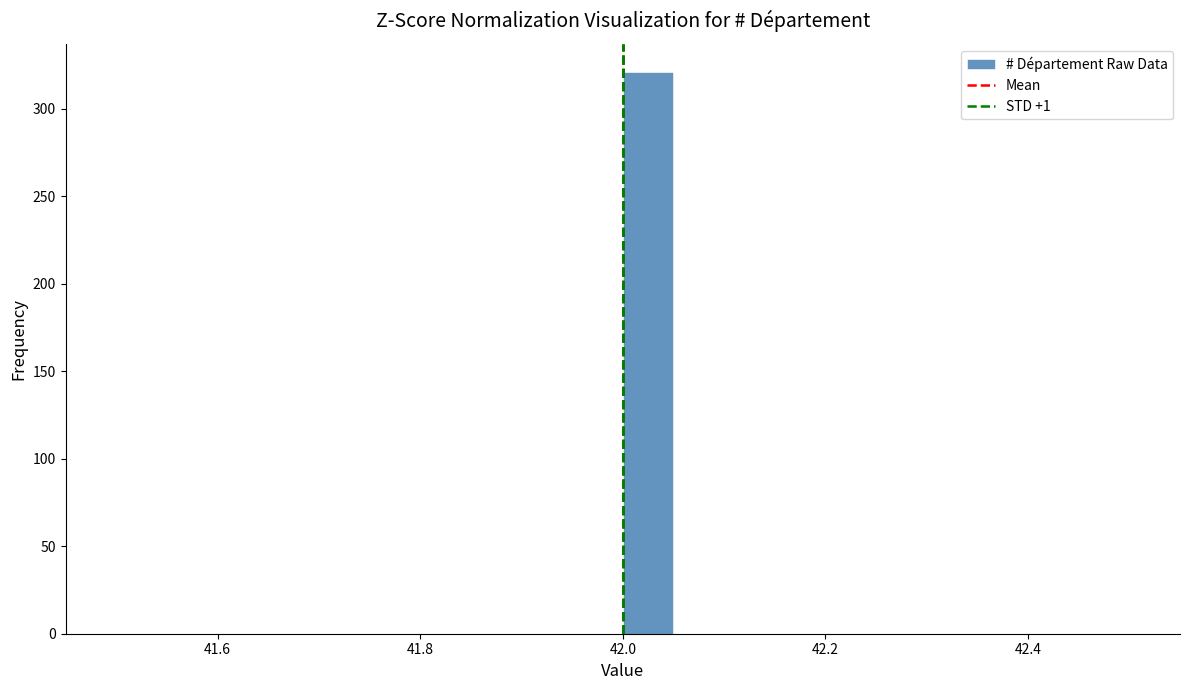

Around what value on the x-axis is the tallest bar? Give the approximate position of its centre, as read against the axis.

42.02